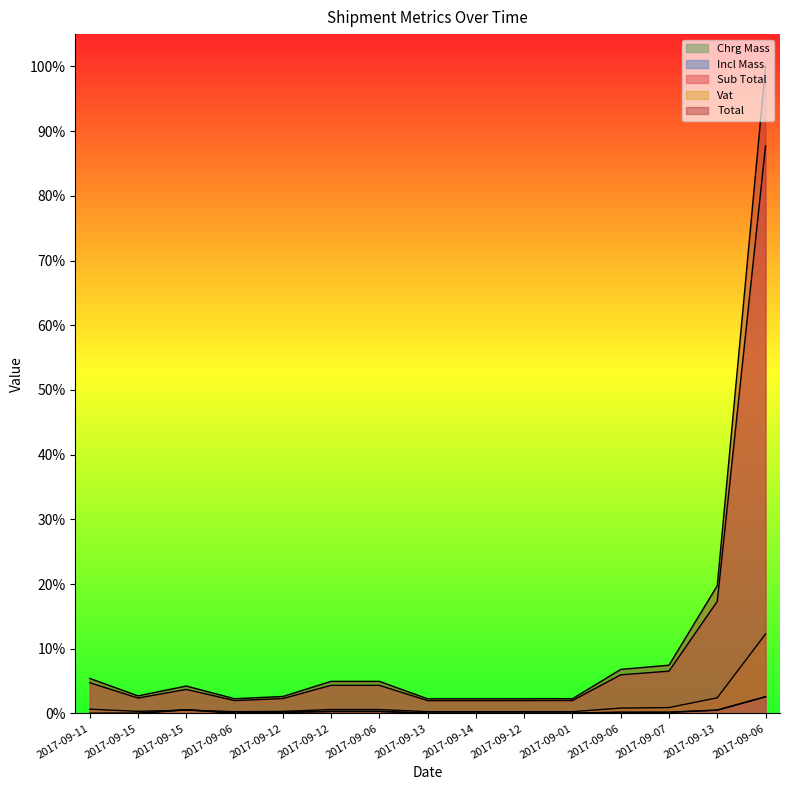

Which category has the lowest value across all series?

2017-09-15